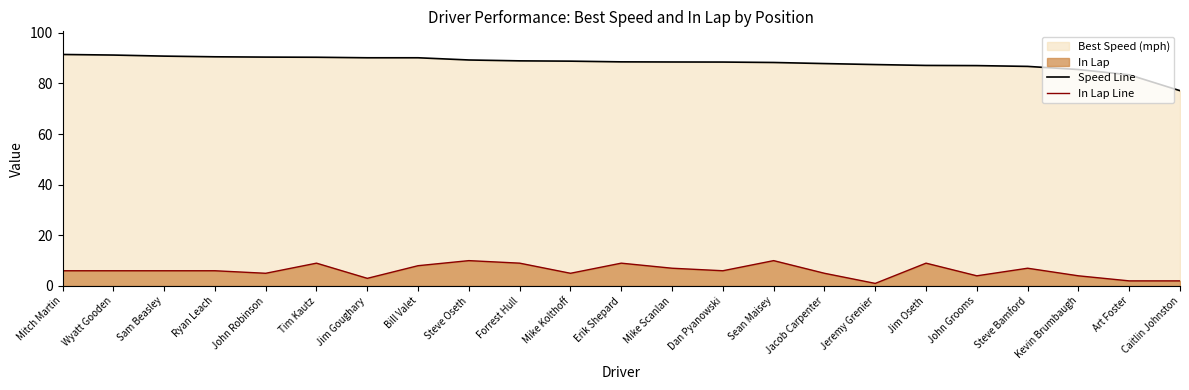

What is the difference between the second highest and second lowest values in the Speed Line series?

7.8